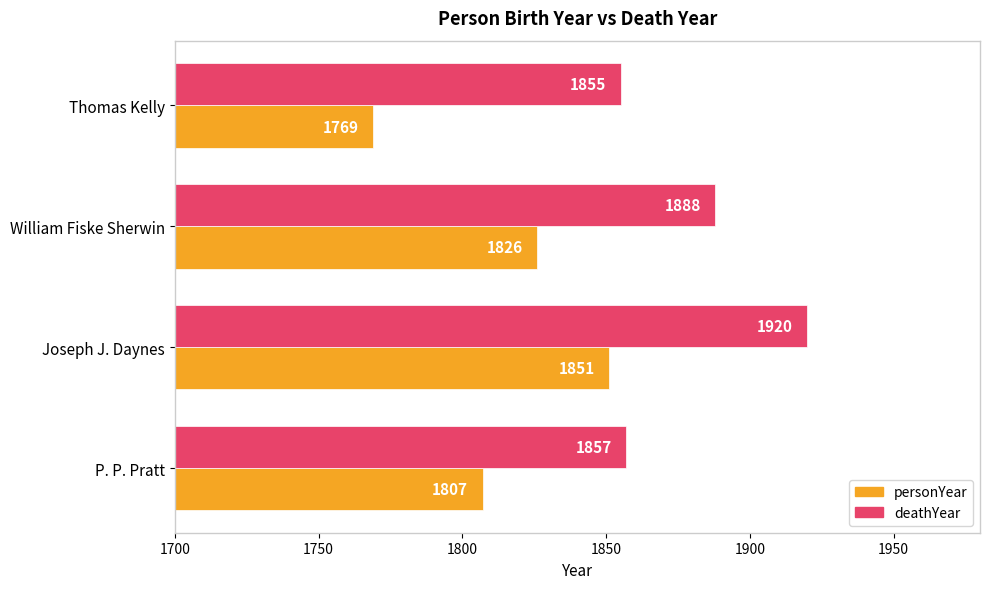

Which series has the largest range (max minus min)?

personYear